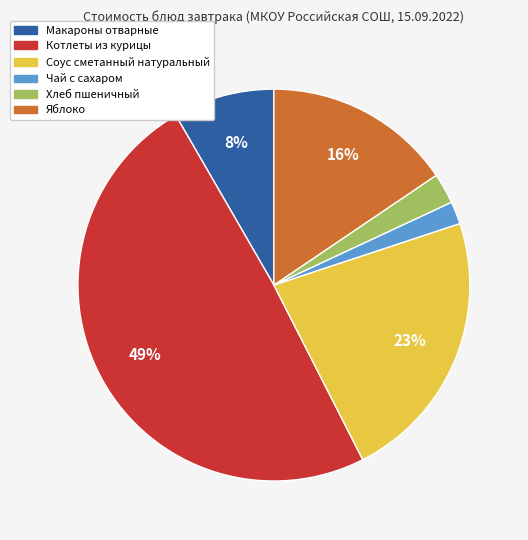

Does any single category account for the majority?

No